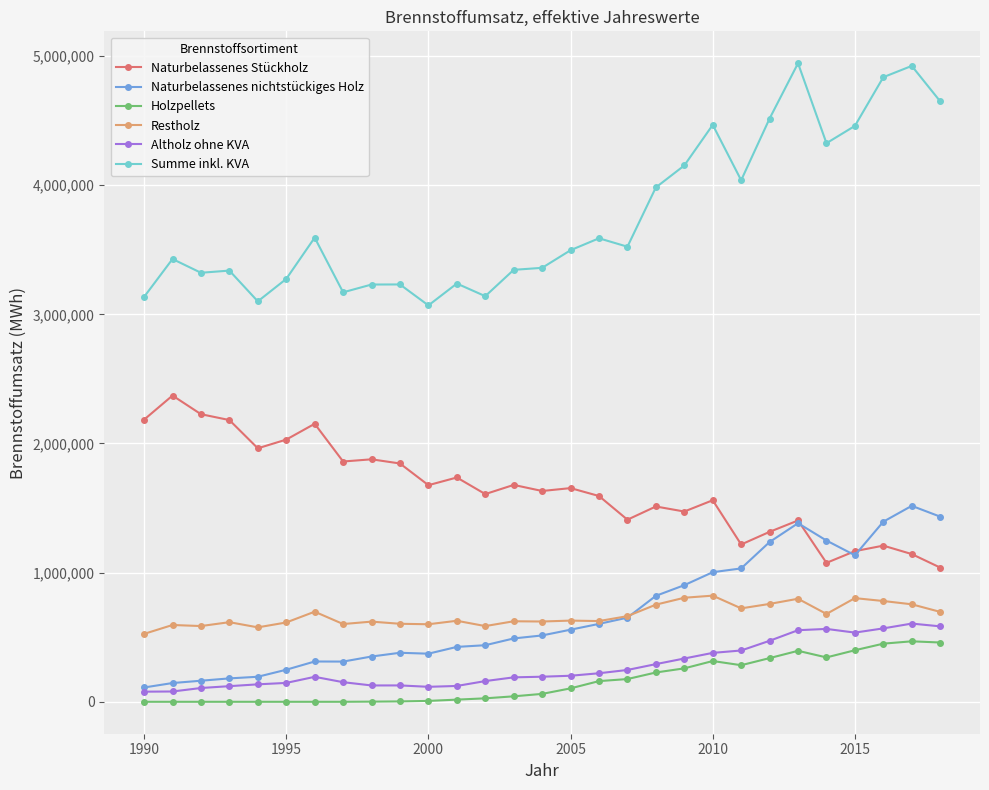

Which series has the largest total across all categories?

Summe inkl. KVA